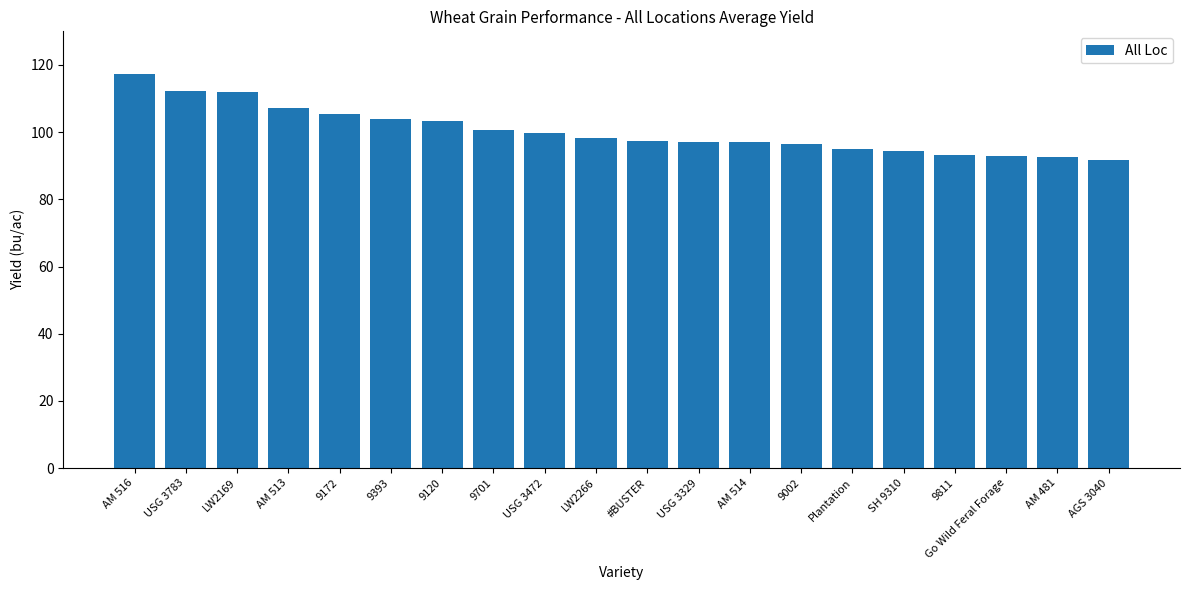

True or false: the data shows 103.4 at 9120.

True